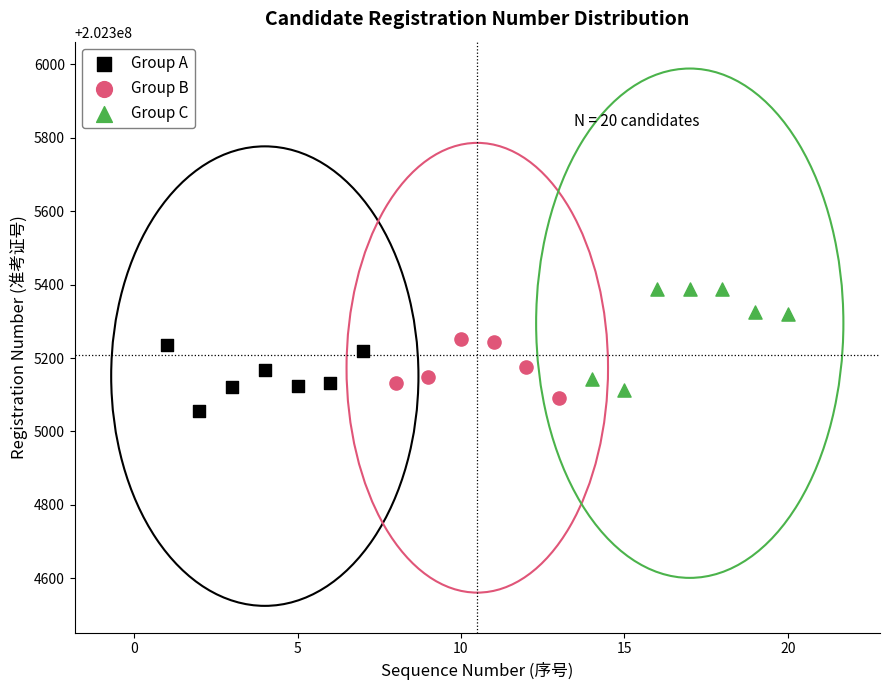

Which series has the largest Y range (max minus min)?

Group C